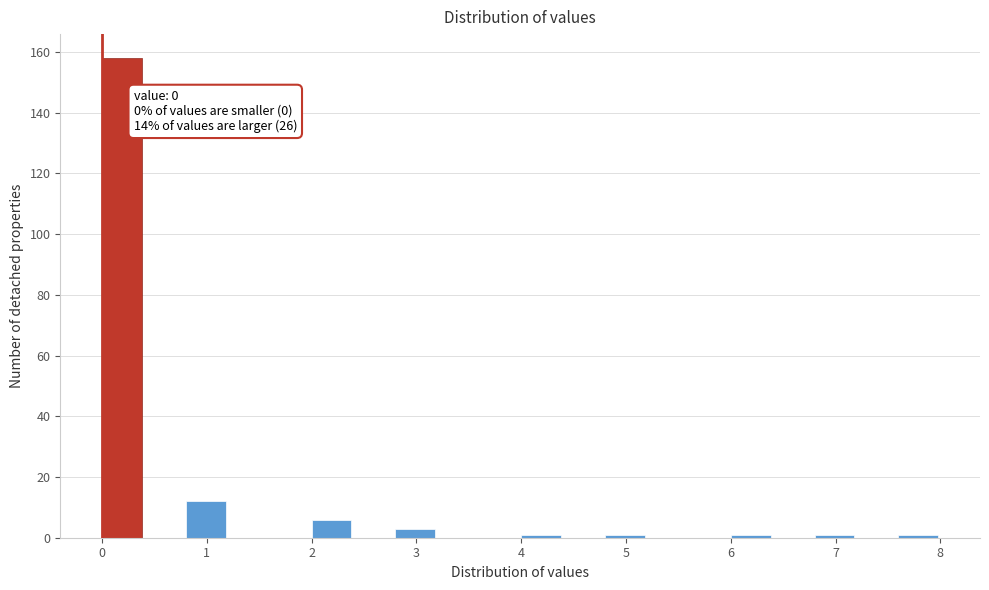

Over which range of the x-axis is the bar tallest?

0.0 to 0.4